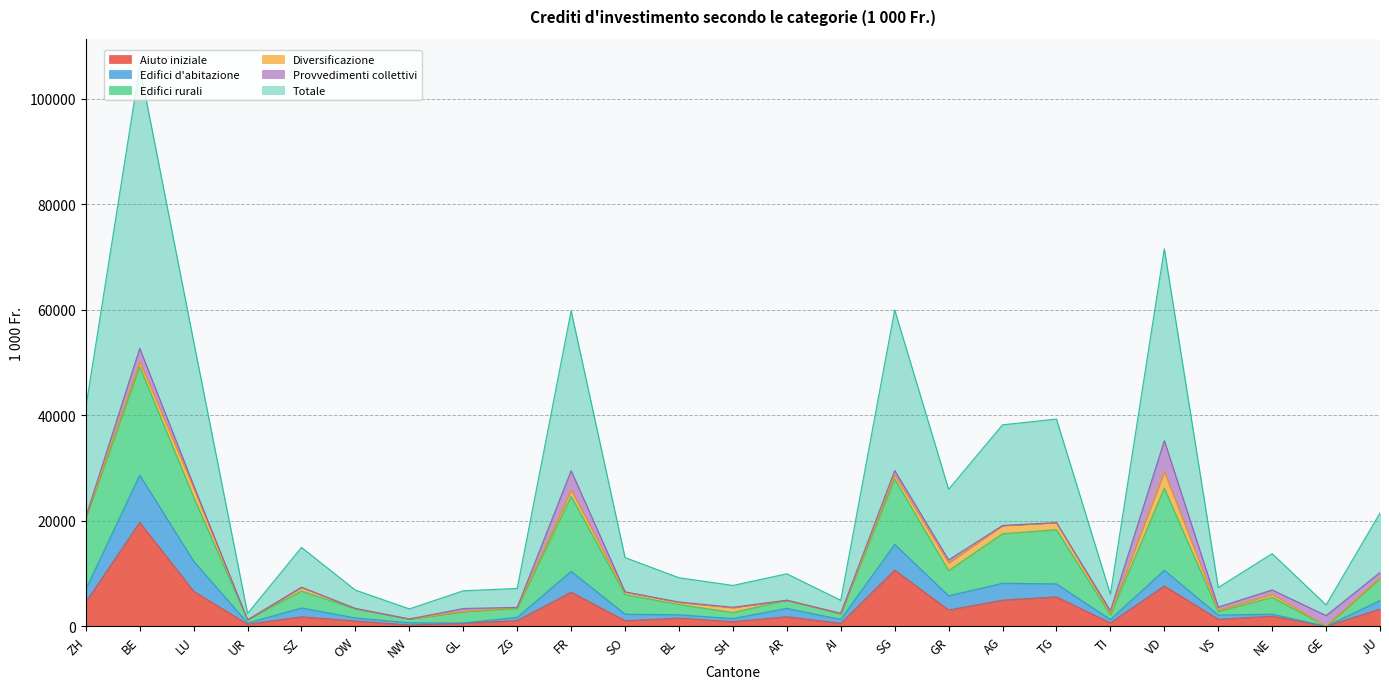

At which category is the sum across all series the highest?

BE